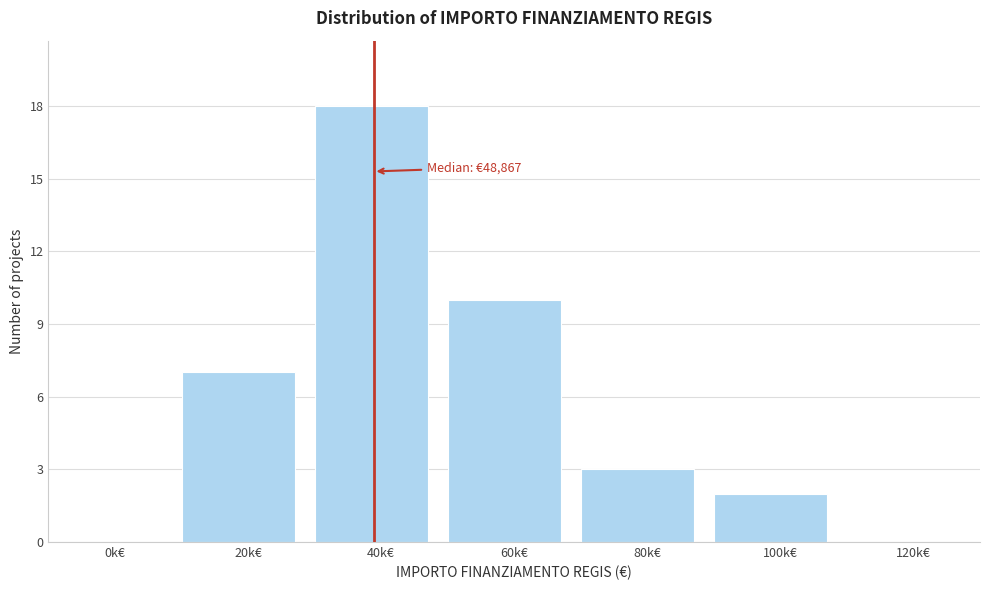

Reading left to right, extract all data points from this chart.

0k€=0	20k€=7	40k€=18	60k€=10	80k€=3	100k€=2	120k€=0